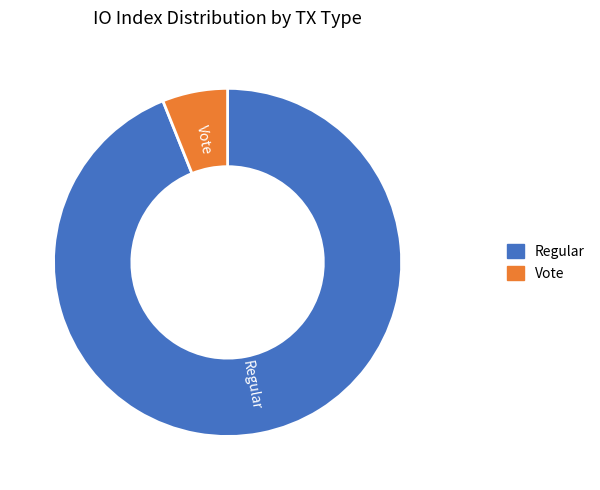

What is the ratio of the value at Regular to the value at Vote?

15.5